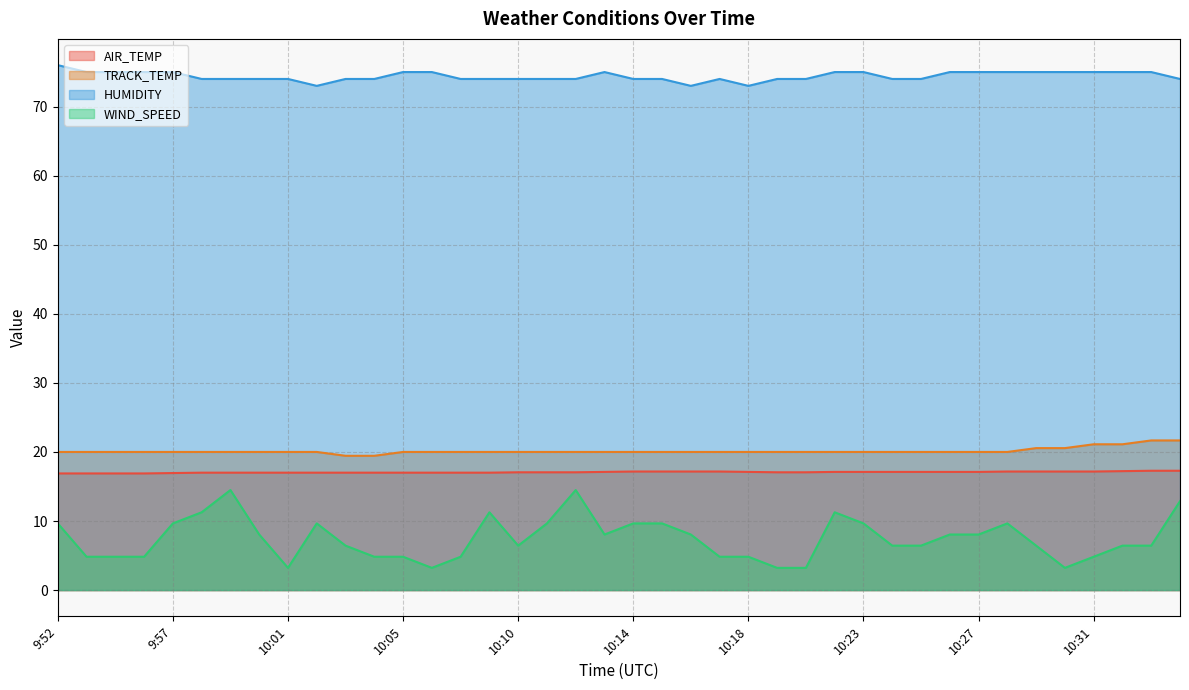

What is the sum of all HUMIDITY values?

2976.0